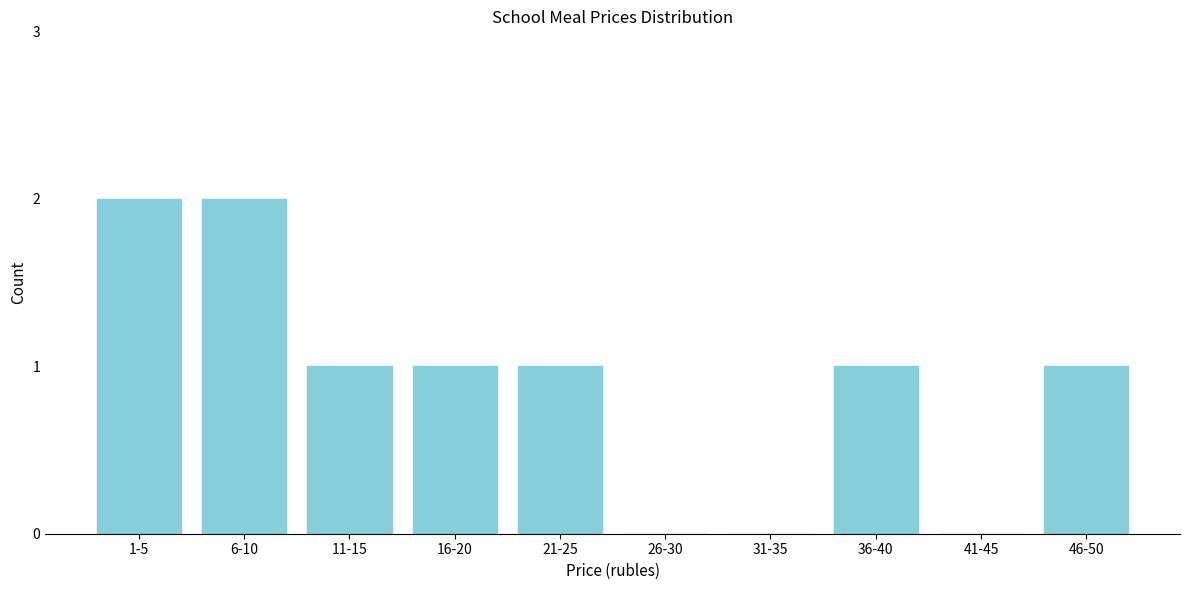

Reading left to right, list all the values displayed in this chart.

1-5=2	6-10=2	11-15=1	16-20=1	21-25=1	26-30=0	31-35=0	36-40=1	41-45=0	46-50=1